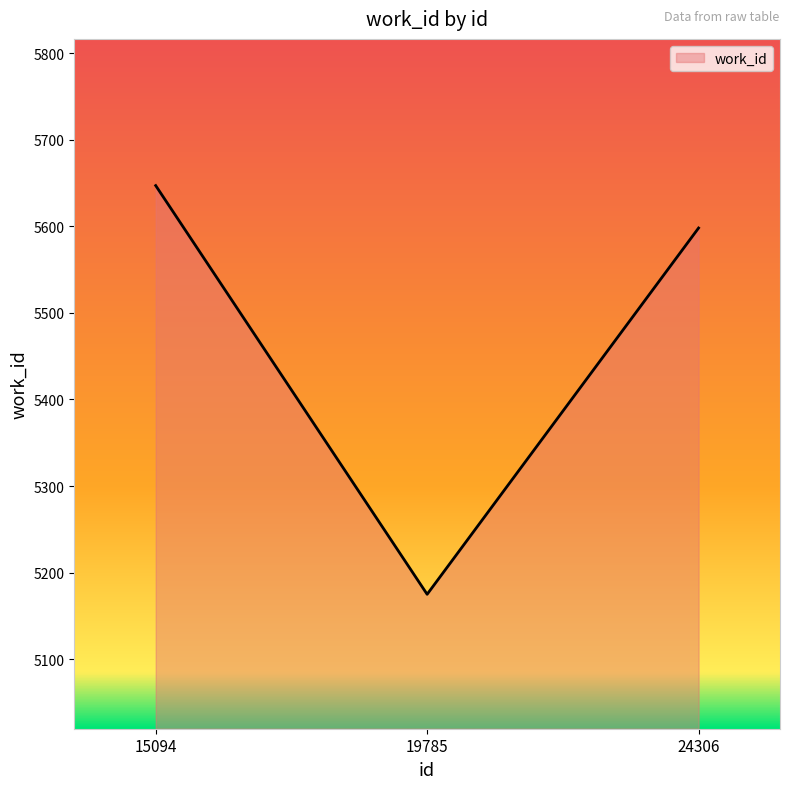

What is the difference between the maximum and minimum values?

472